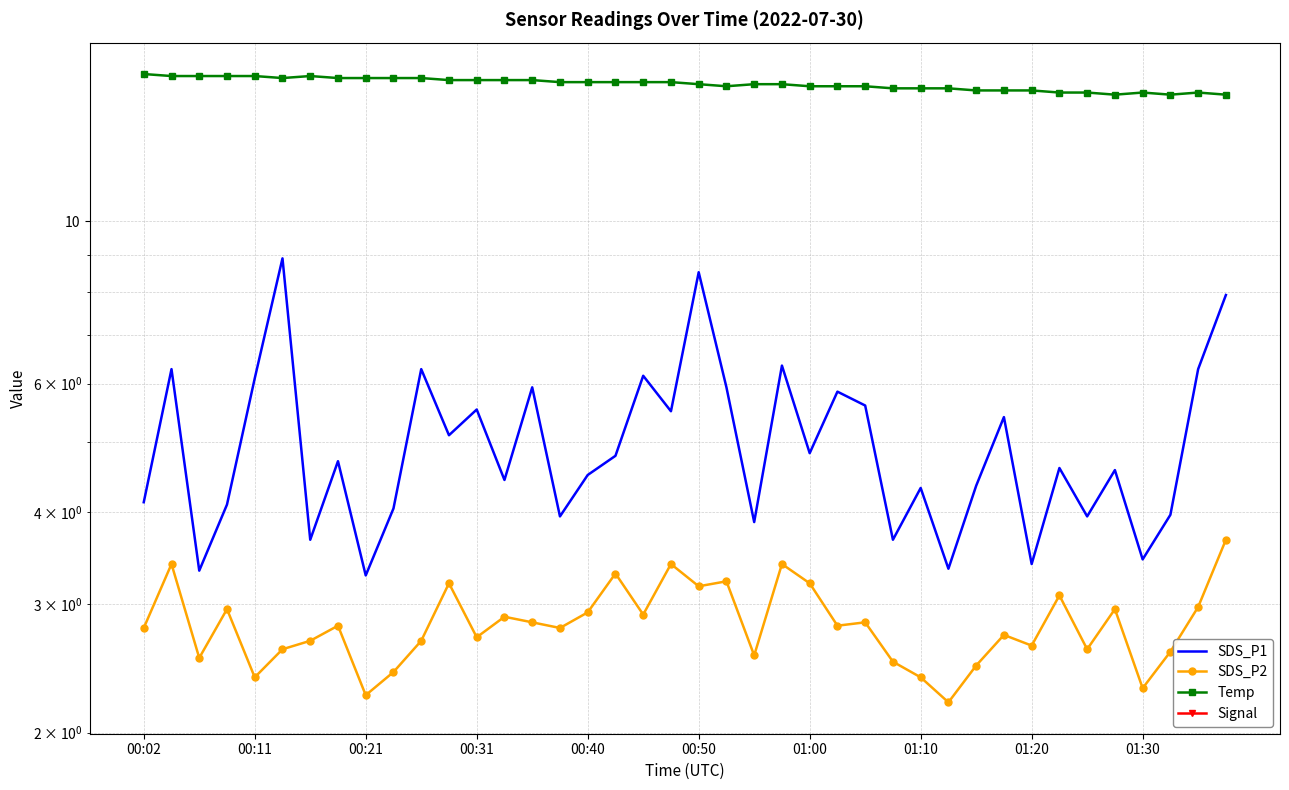

Reading left to right, transcribe all the data shown in this chart.

SDS_P1: 4.1	6.3	3.3	4.1	6.1	8.9	3.7	4.7	3.3	4.0	6.3	5.1	5.5	4.4	5.9	4.0	4.5	4.8	6.2	5.5	8.5	5.9	3.9	6.3	4.8	5.8	5.6	3.7	4.3	3.4	4.3	5.4	3.4	4.6	4.0	4.6	3.5	4.0	6.3	7.9
SDS_P2: 2.8	3.4	2.5	3.0	2.4	2.6	2.7	2.8	2.2	2.4	2.7	3.2	2.7	2.9	2.8	2.8	2.9	3.3	2.9	3.4	3.2	3.2	2.5	3.4	3.2	2.8	2.8	2.5	2.4	2.2	2.5	2.7	2.6	3.1	2.6	3.0	2.3	2.6	3.0	3.7
Temp: 15.9	15.8	15.8	15.8	15.8	15.7	15.8	15.7	15.7	15.7	15.7	15.6	15.6	15.6	15.6	15.5	15.5	15.5	15.5	15.5	15.4	15.3	15.4	15.4	15.3	15.3	15.3	15.2	15.2	15.2	15.1	15.1	15.1	15.0	15.0	14.9	15.0	14.9	15.0	14.9
Signal: -66.0	-67.0	-66.0	-67.0	-66.0	-67.0	-67.0	-67.0	-67.0	-67.0	-67.0	-67.0	-67.0	-66.0	-67.0	-67.0	-67.0	-67.0	-67.0	-67.0	-67.0	-67.0	-67.0	-67.0	-67.0	-67.0	-67.0	-67.0	-67.0	-67.0	-67.0	-67.0	-67.0	-67.0	-67.0	-67.0	-67.0	-67.0	-67.0	-67.0